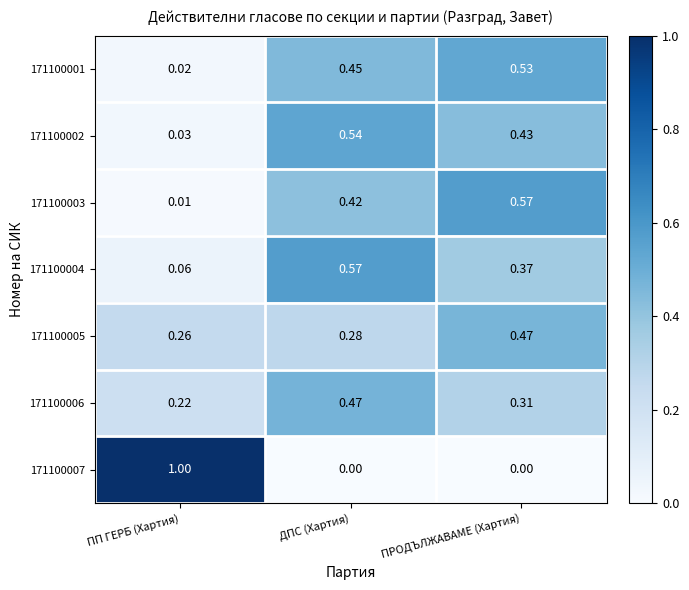

Which series has the largest range (max minus min)?

171100007